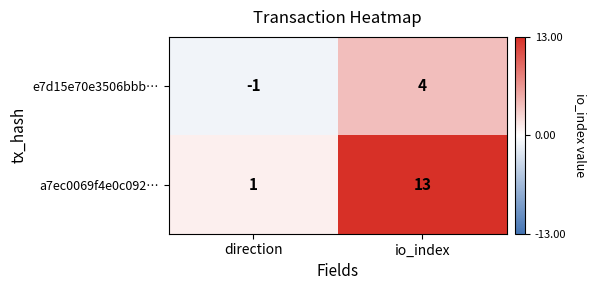

Rank the series at io_index from lowest to highest value.

e7d15e70e3506bbb…, a7ec0069f4e0c092…